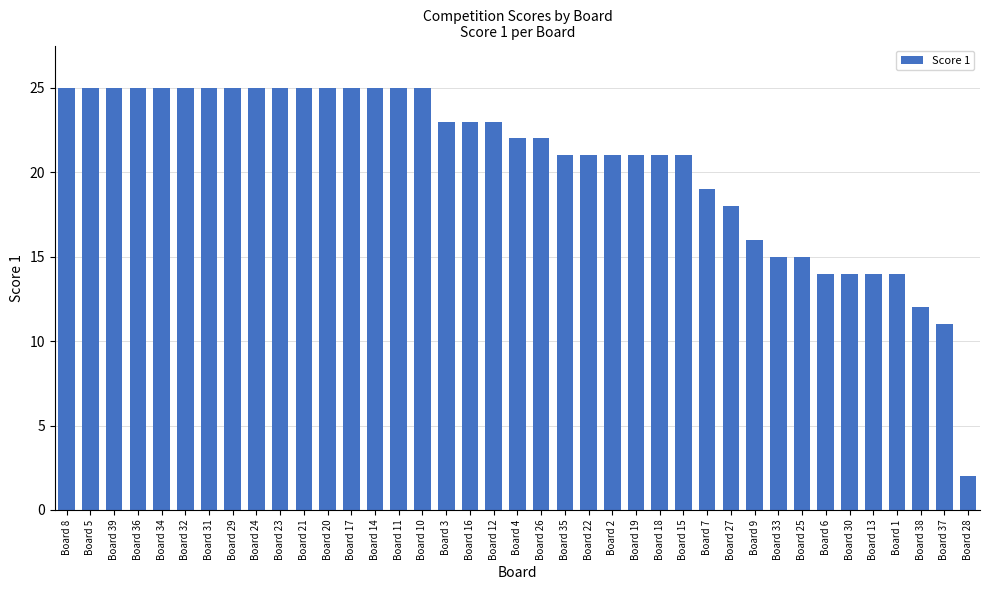

Reading left to right, list all the values displayed in this chart.

Board 8=25	Board 5=25	Board 39=25	Board 36=25	Board 34=25	Board 32=25	Board 31=25	Board 29=25	Board 24=25	Board 23=25	Board 21=25	Board 20=25	Board 17=25	Board 14=25	Board 11=25	Board 10=25	Board 3=23	Board 16=23	Board 12=23	Board 4=22	Board 26=22	Board 35=21	Board 22=21	Board 2=21	Board 19=21	Board 18=21	Board 15=21	Board 7=19	Board 27=18	Board 9=16	Board 33=15	Board 25=15	Board 6=14	Board 30=14	Board 13=14	Board 1=14	Board 38=12	Board 37=11	Board 28=2